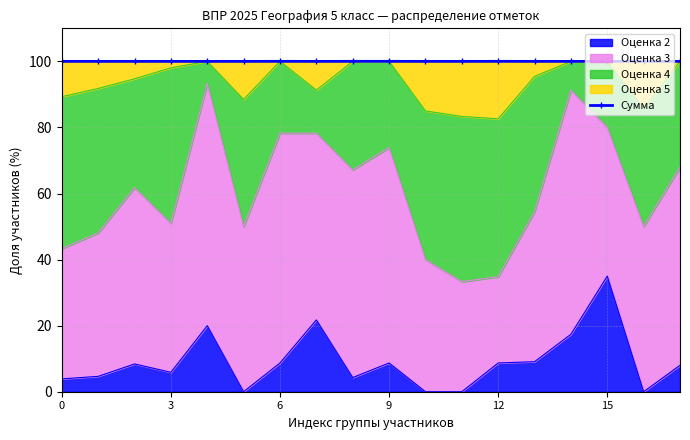

At which label does Оценка 2 reach its peak?

15